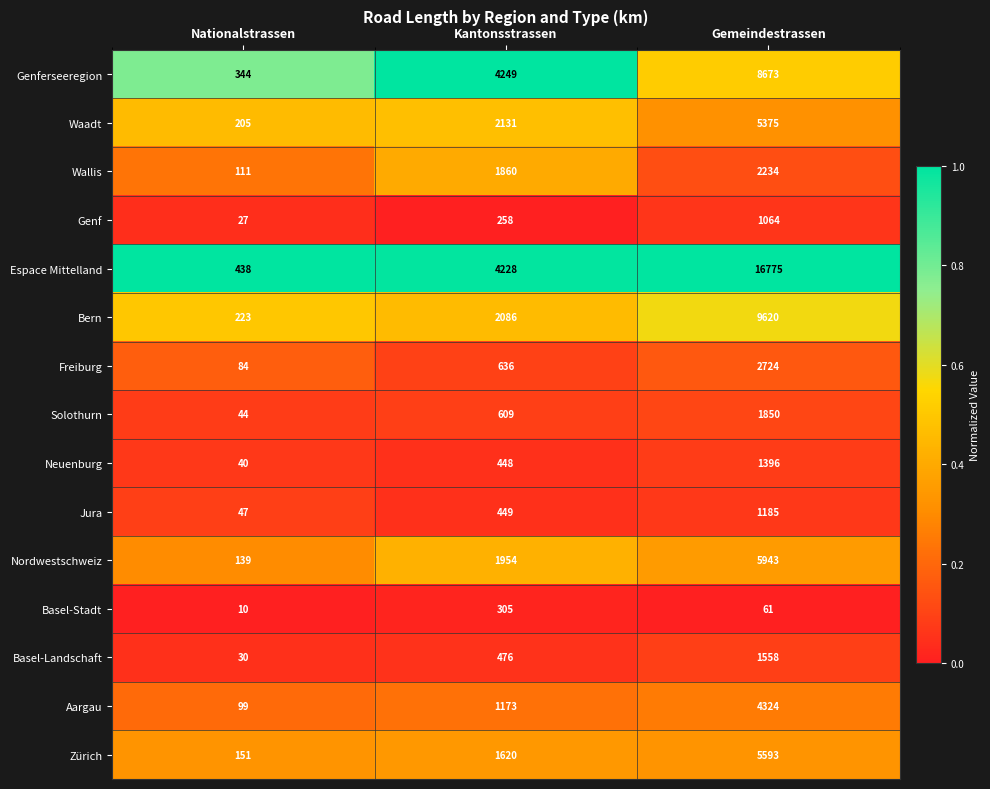

Which series has the largest total across all categories?

Espace Mittelland